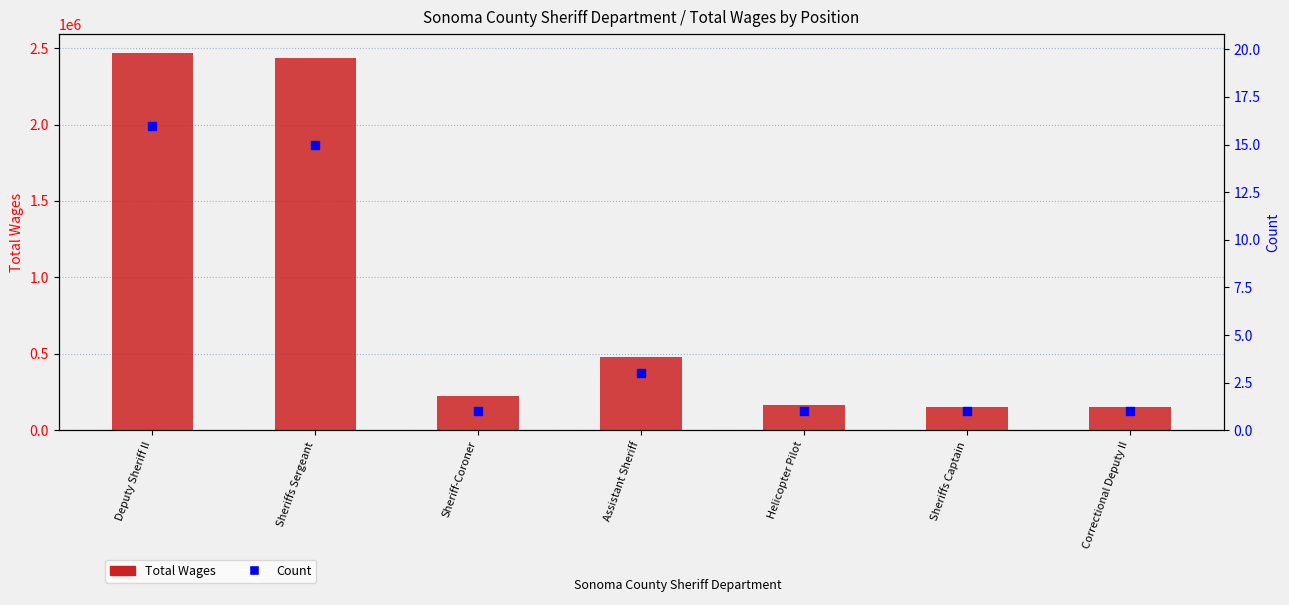

At how many categories does at least one series exceed 127865?

7